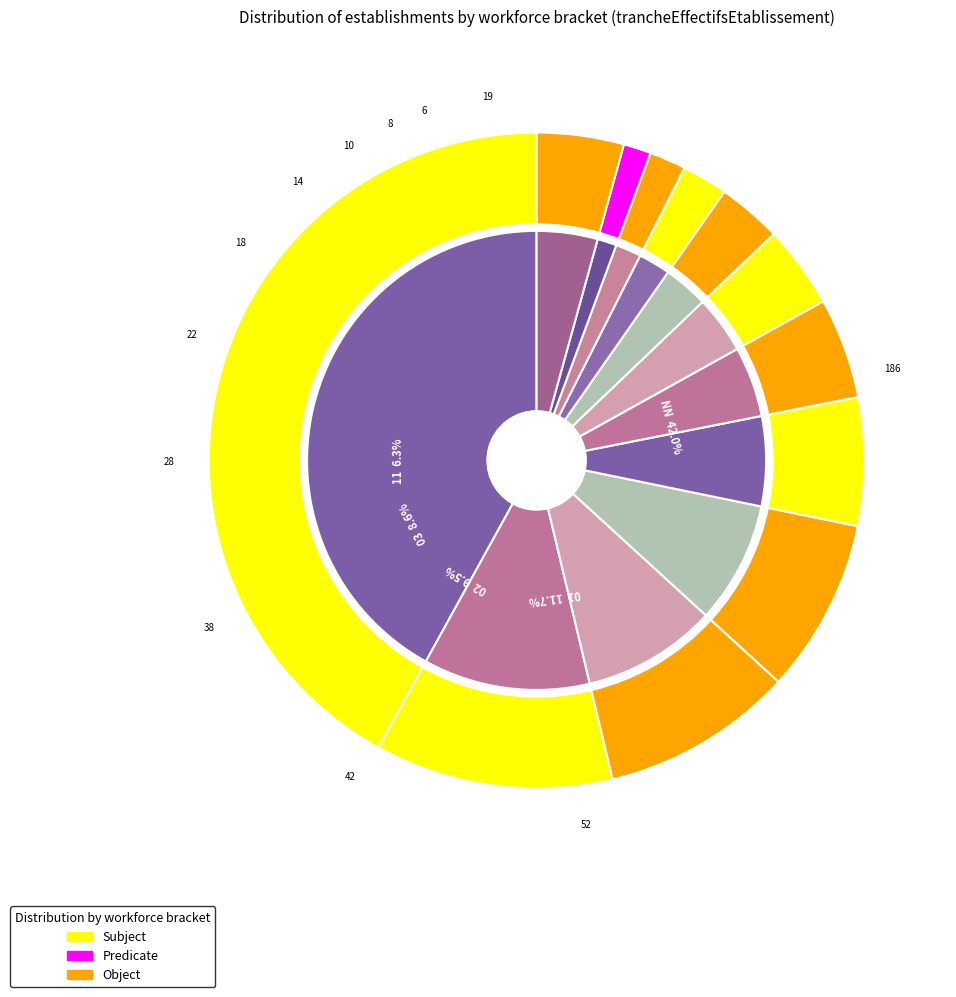

Approximately how many times larger is the value at 11 compared to 21?

1.6